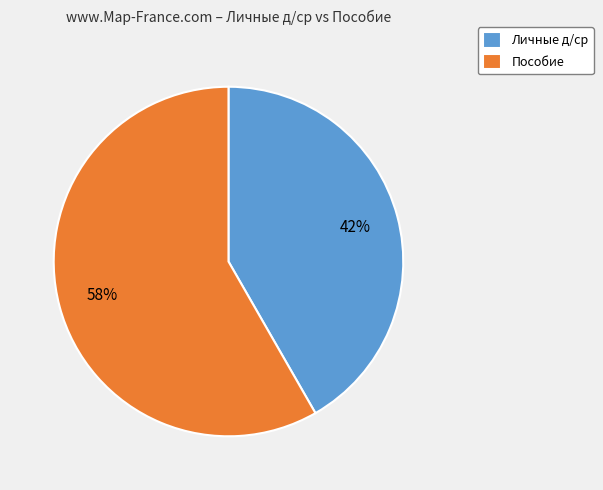

True or false: Личные д/ср accounts for 42% of the total.

True